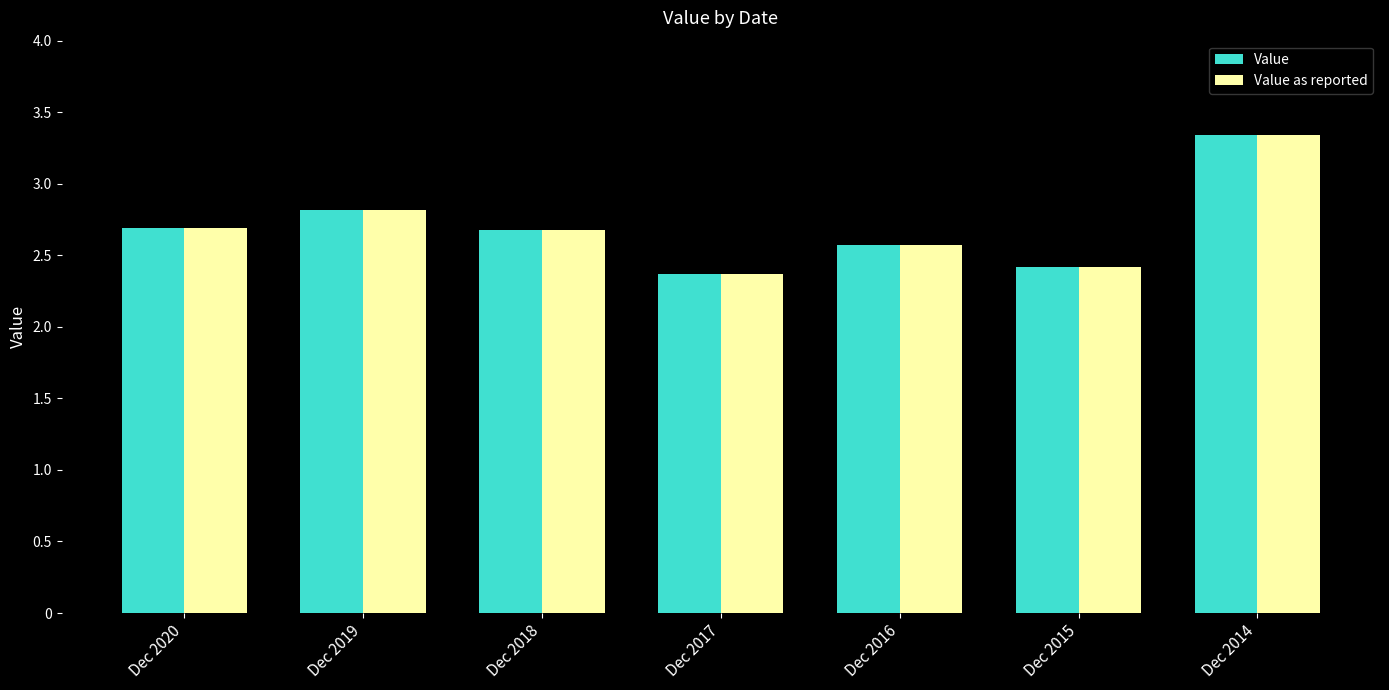

What is the sum of all Value as reported values?

18.9